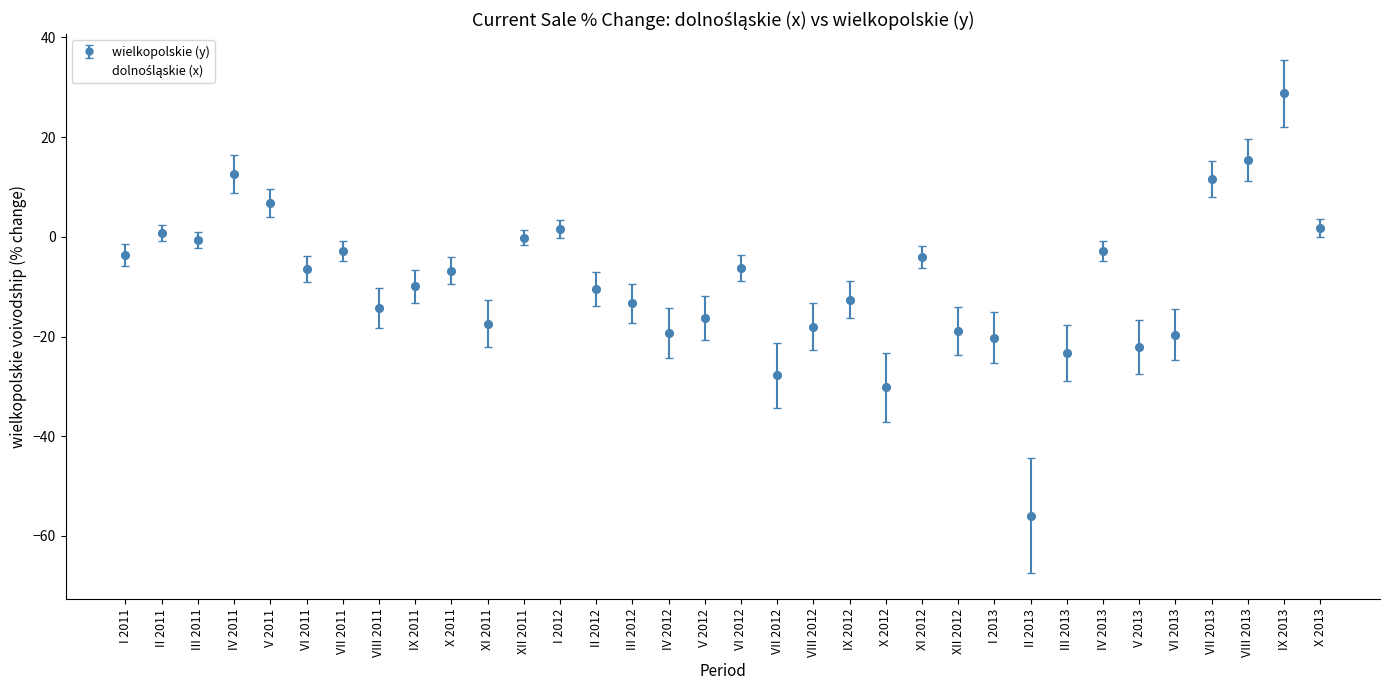

What is the total value across all series at IX 2012?

-28.0